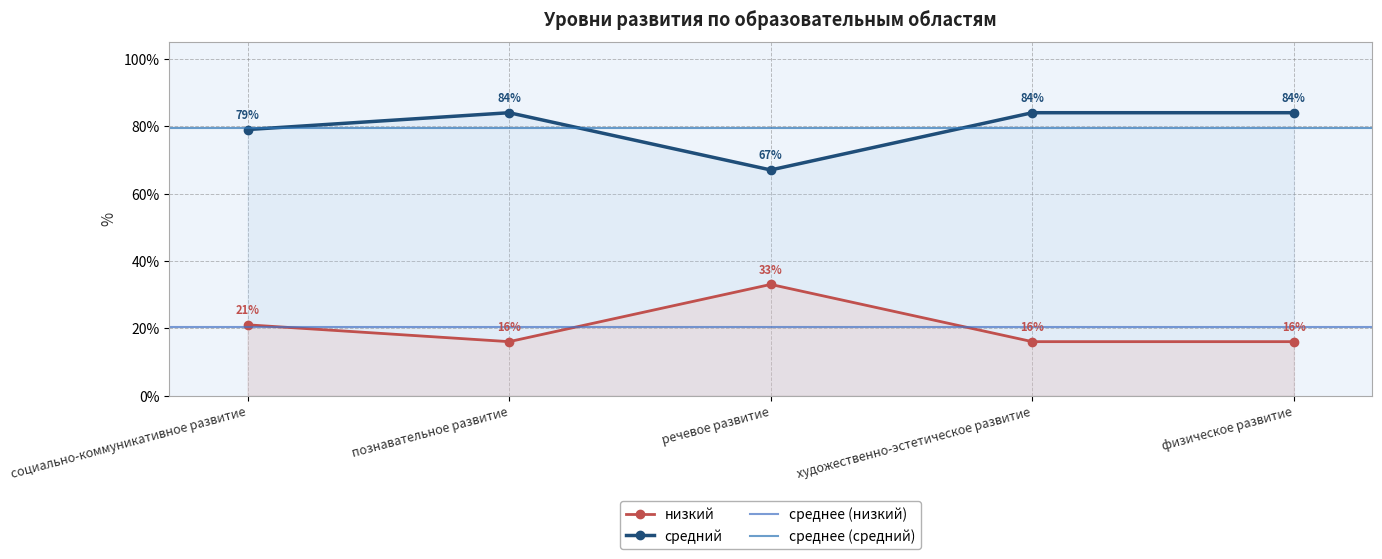

True or false: средний and низкий cross at least once.

False